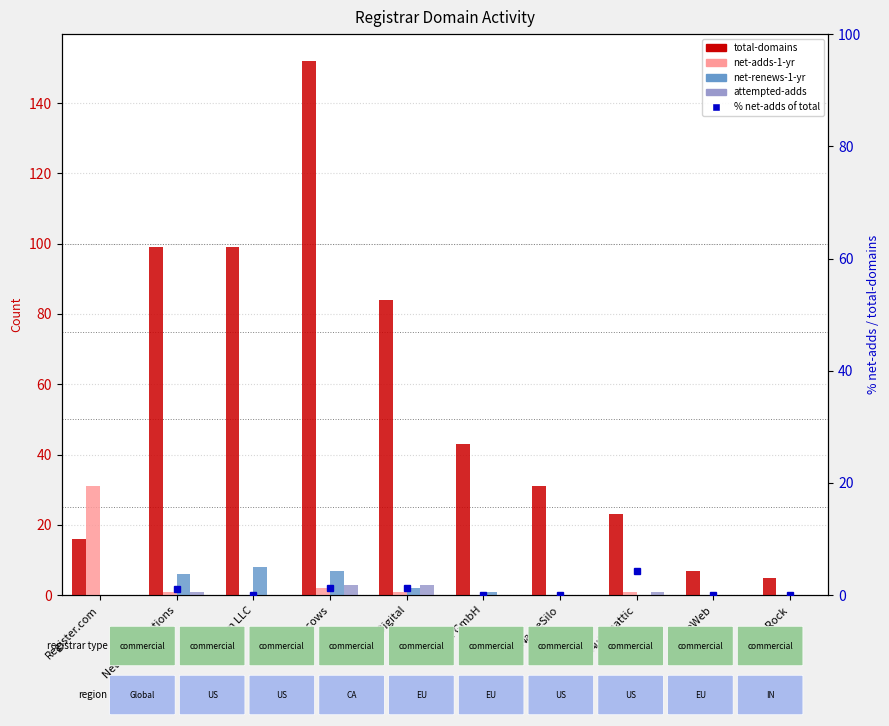

Which series has the widest spread of values?

% net-adds of total